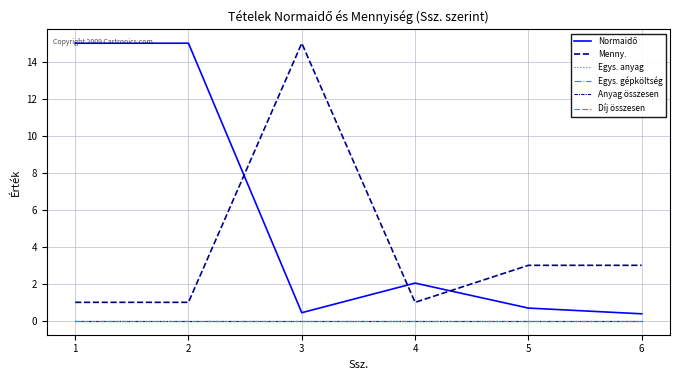

Which series has the largest total across all categories?

Normaidő